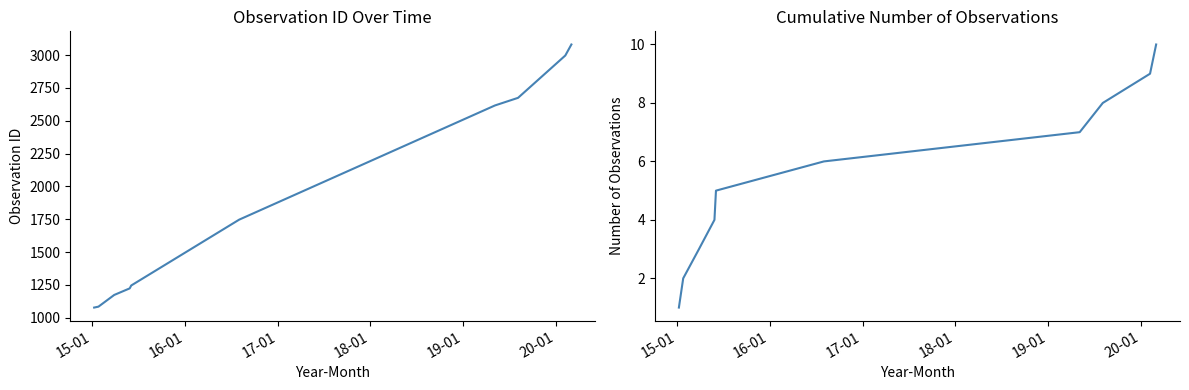

Rank the series by their average value, from lowest to highest.

Cumulative Observations, id